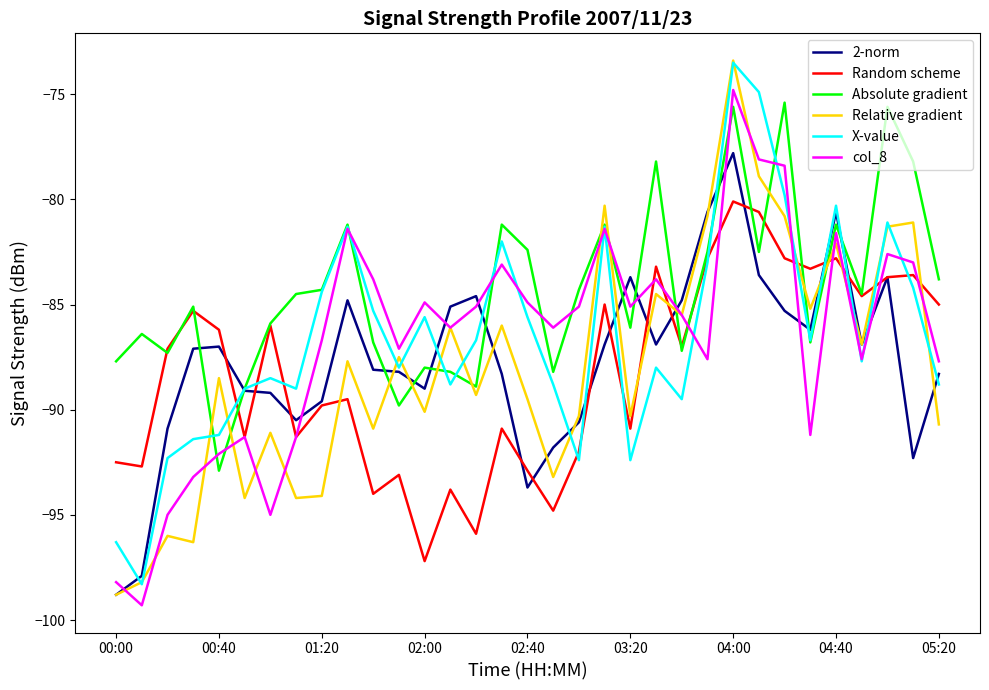

What is the maximum value shown in the chart?

-73.4